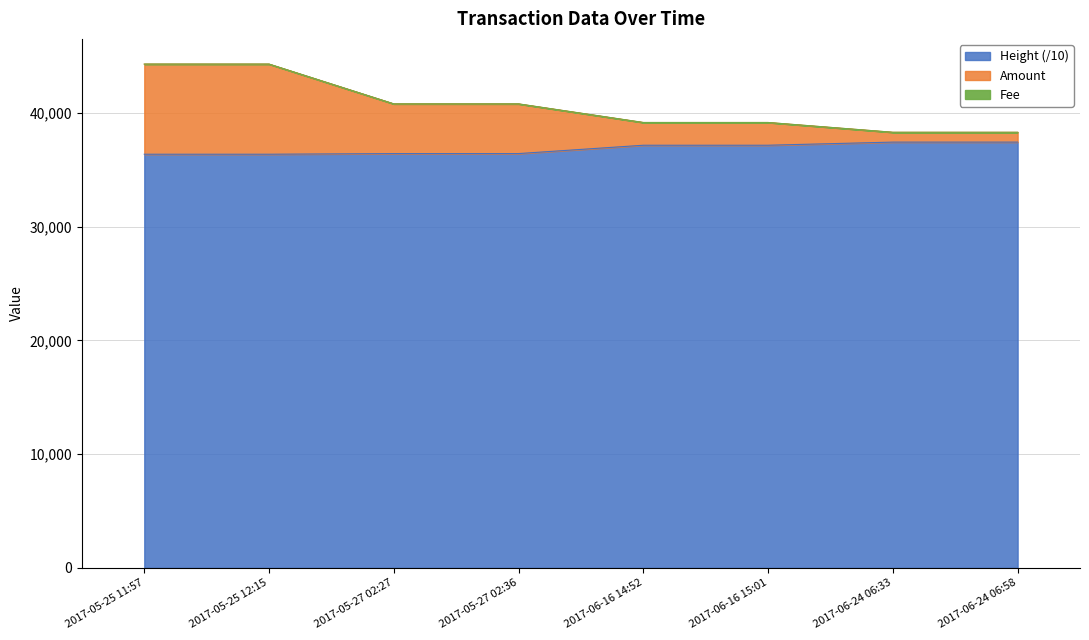

At which category is the sum across all series the highest?

2017-05-25 11:57